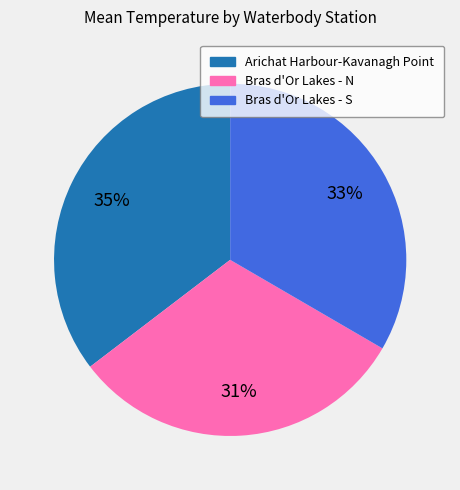

To the nearest percent, what is the average slice percentage?

33%